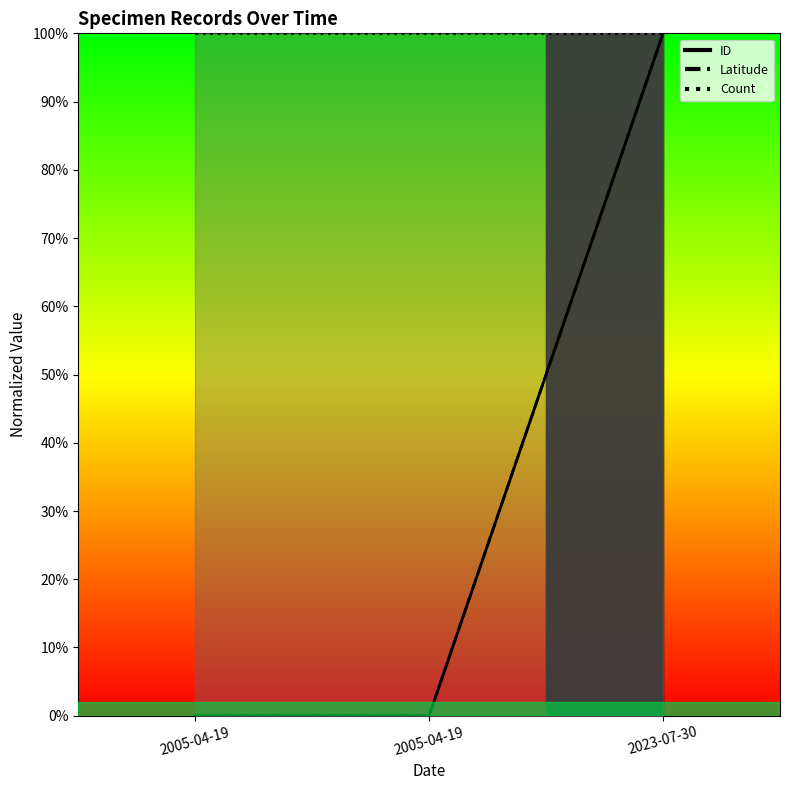

Is the value of ID at 2005-04-19 greater than the value of Latitude at 2005-04-19?

No